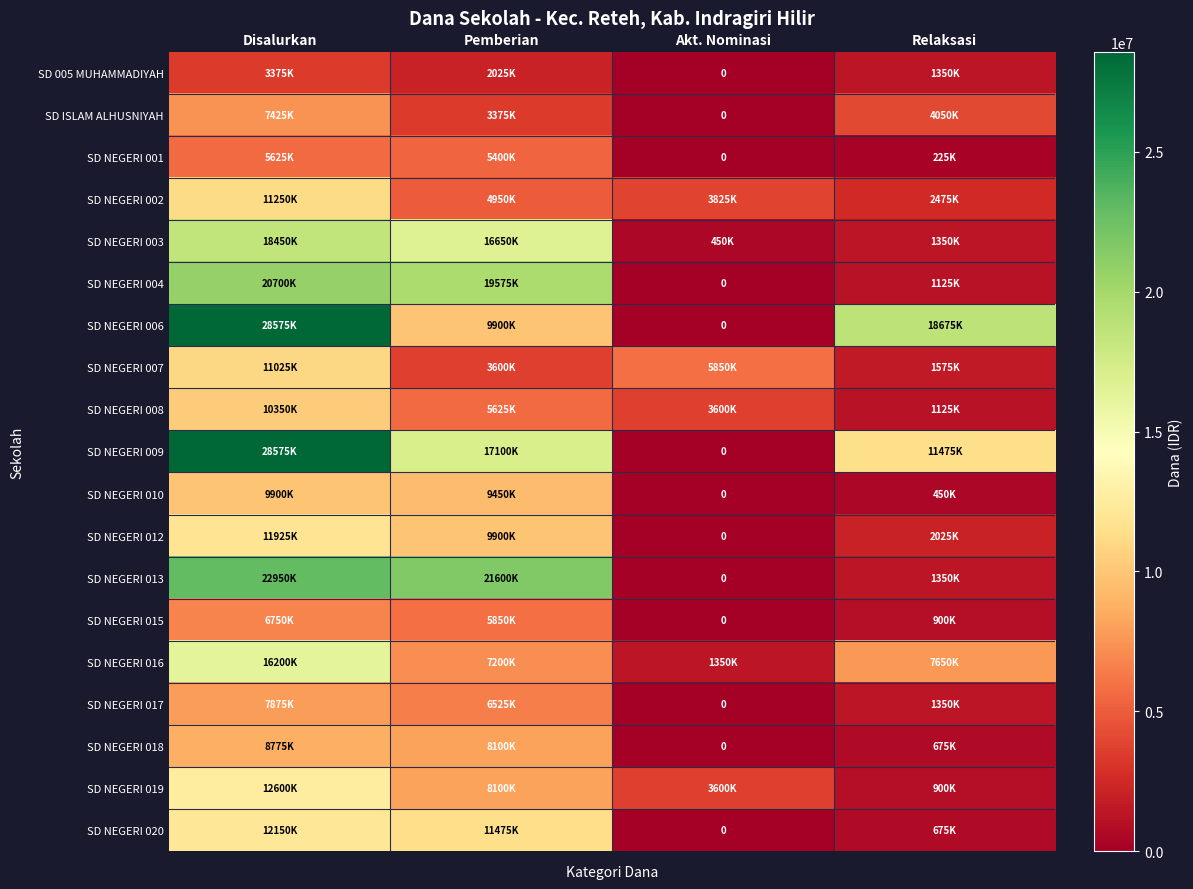

At which label does SD NEGERI 010 first exceed 9450000?

Disalurkan